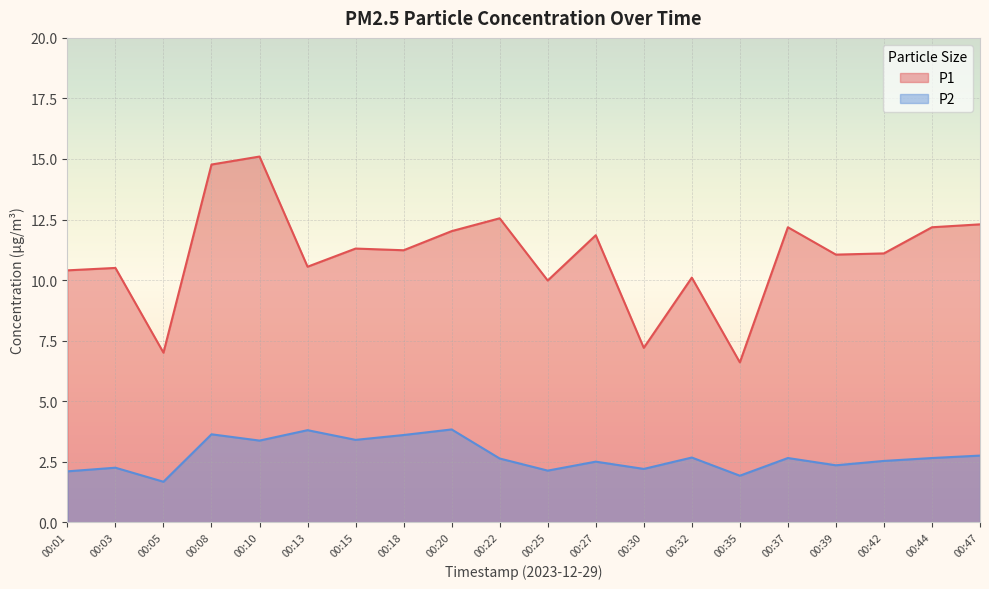

Is the value of P2 at 00:03 greater than the value of P1 at 00:39?

No